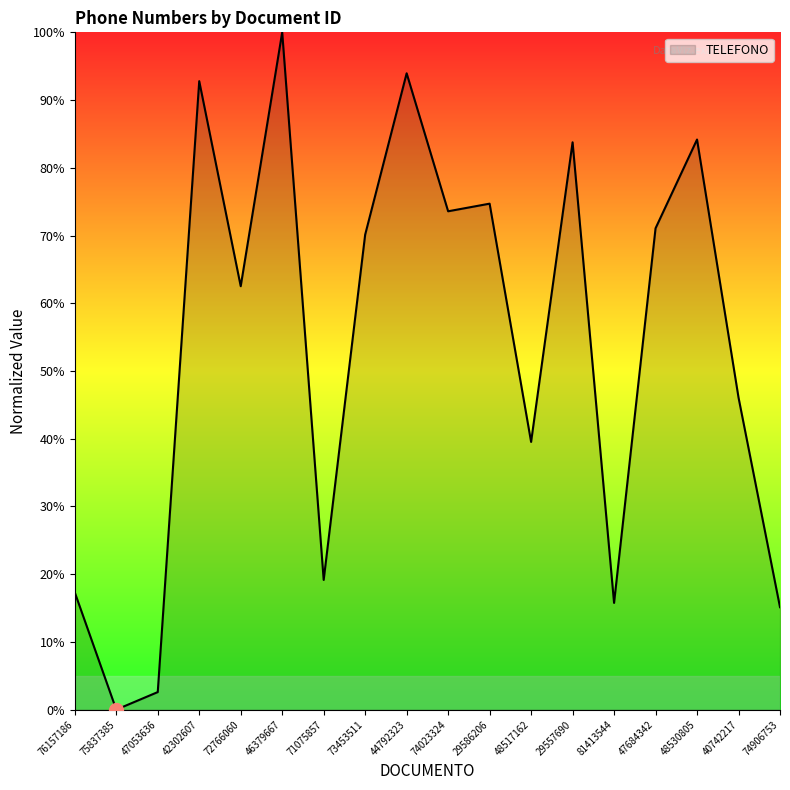

How many categories are shown in the chart?

18